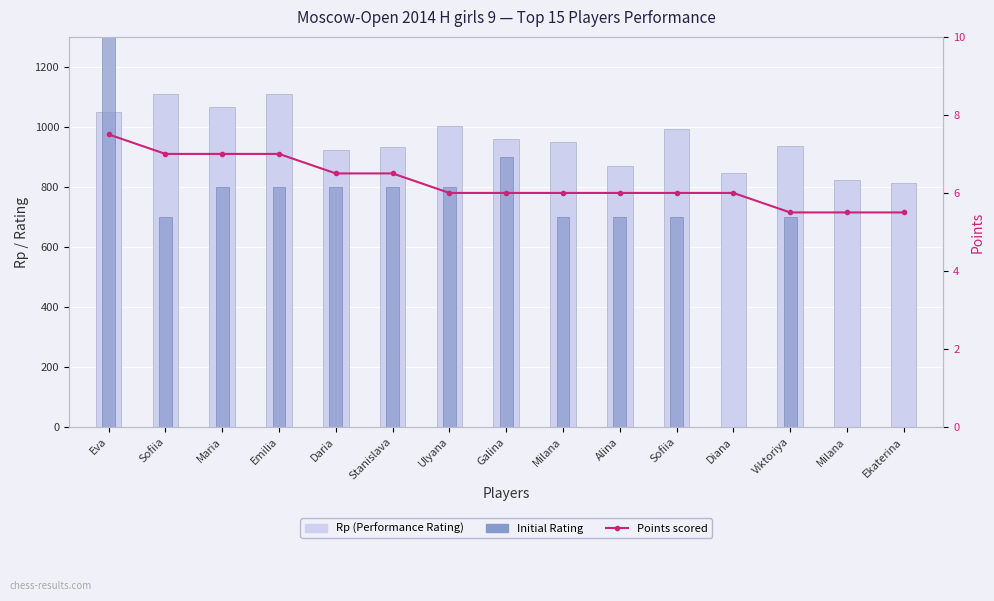

Reading right to left, extract all data points from this chart.

Rp (Performance Rating): Ekaterina=813.0	Milana=824.0	Viktoriya=936.0	Diana=847.0	Sofiia=992.0	Alina=869.0	Milana=949.0	Galina=960.0	Ulyana=1004.0	Stanislava=934.0	Daria=922.0	Emilia=1110.0	Maria=1066.0	Sofiia=1110.0	Eva=1051.0
Initial Rating: Ekaterina=0.0	Milana=0.0	Viktoriya=700.0	Diana=0.0	Sofiia=700.0	Alina=700.0	Milana=700.0	Galina=900.0	Ulyana=800.0	Stanislava=800.0	Daria=800.0	Emilia=800.0	Maria=800.0	Sofiia=700.0	Eva=1412.0
Points scored: Ekaterina=5.5	Milana=5.5	Viktoriya=5.5	Diana=6.0	Sofiia=6.0	Alina=6.0	Milana=6.0	Galina=6.0	Ulyana=6.0	Stanislava=6.5	Daria=6.5	Emilia=7.0	Maria=7.0	Sofiia=7.0	Eva=7.5